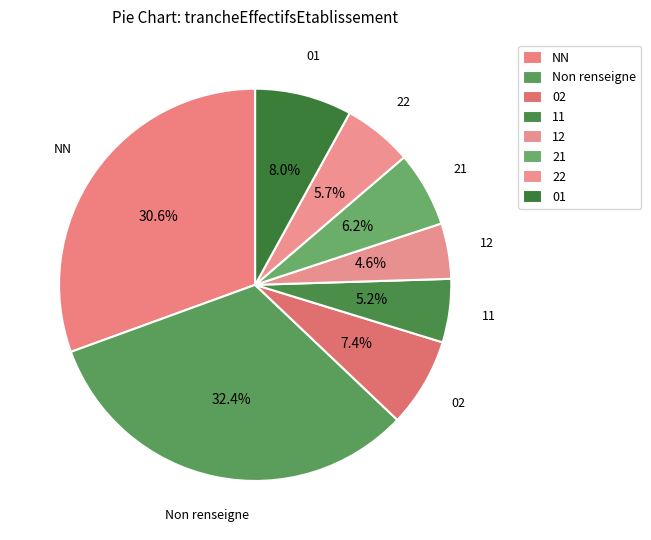

How many slices are in this pie chart?

8